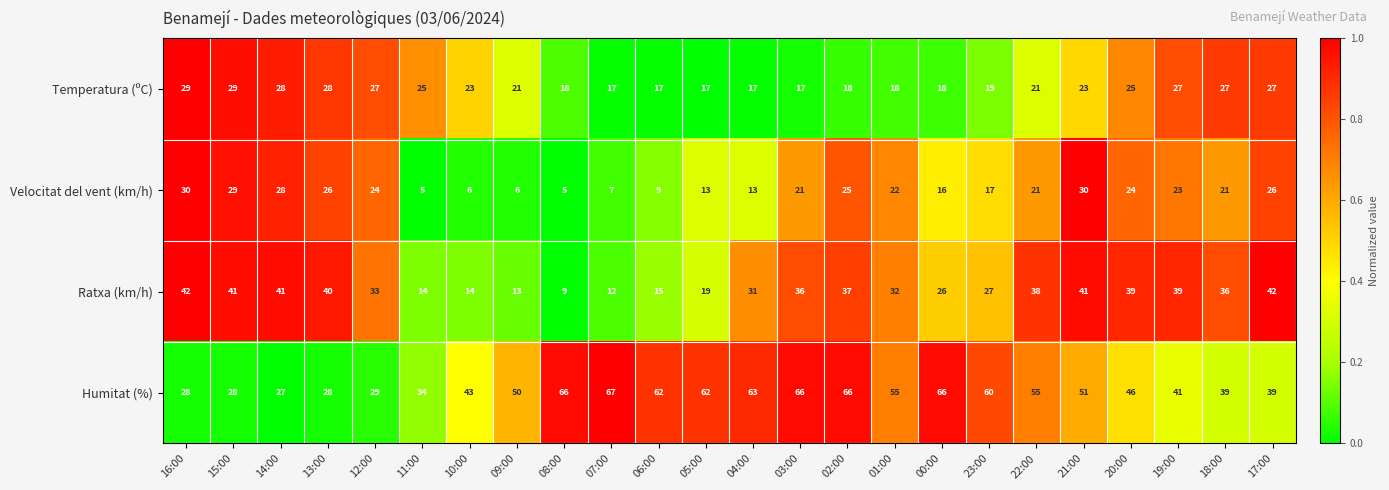

At which category is the sum across all series the highest?

02:00